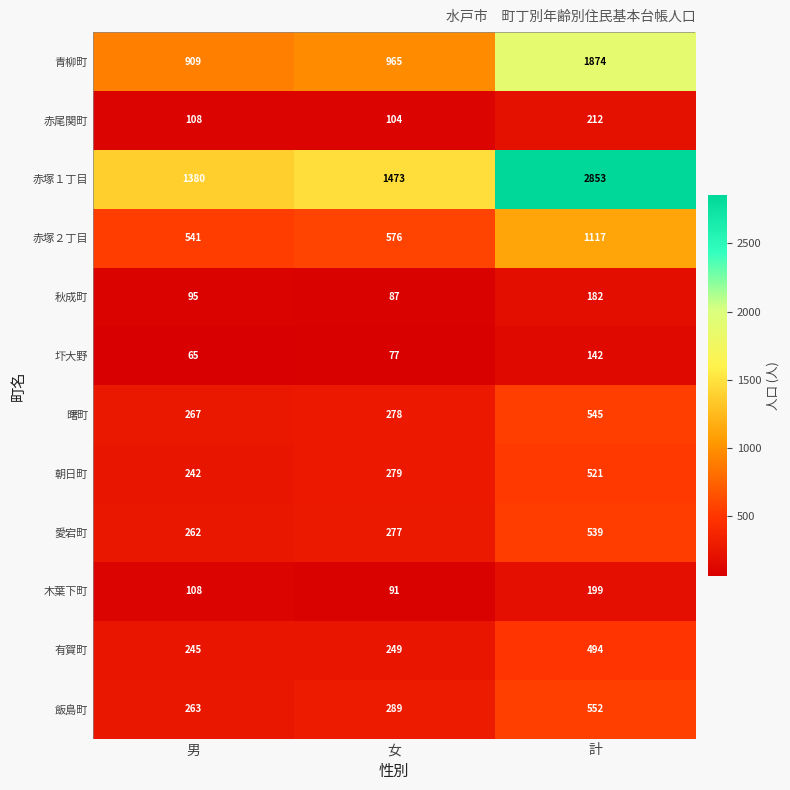

What is the minimum value for 赤尾関町?

104